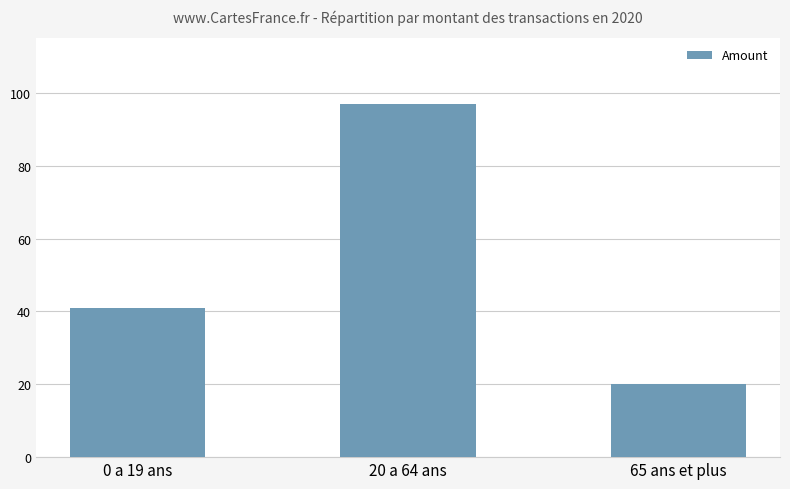

What is the label of the 1st bar from the right?

65 ans et plus